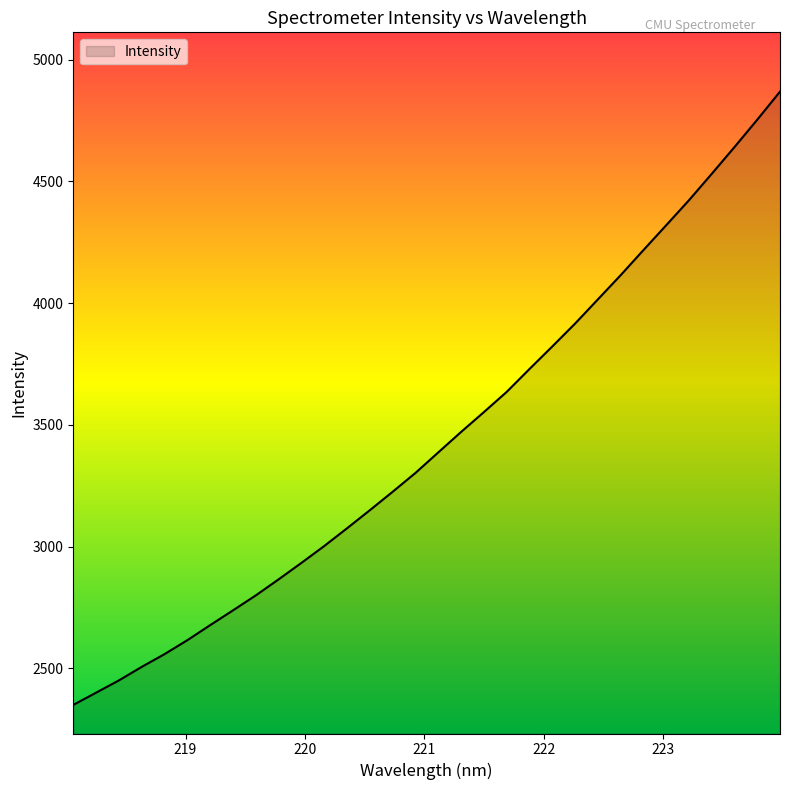

What is the smallest value displayed?

2349.5